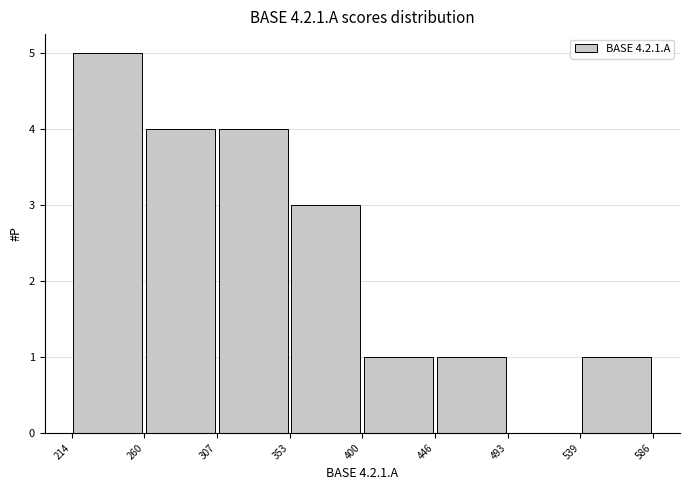

Over which range of the x-axis is the bar tallest?

214 to 260